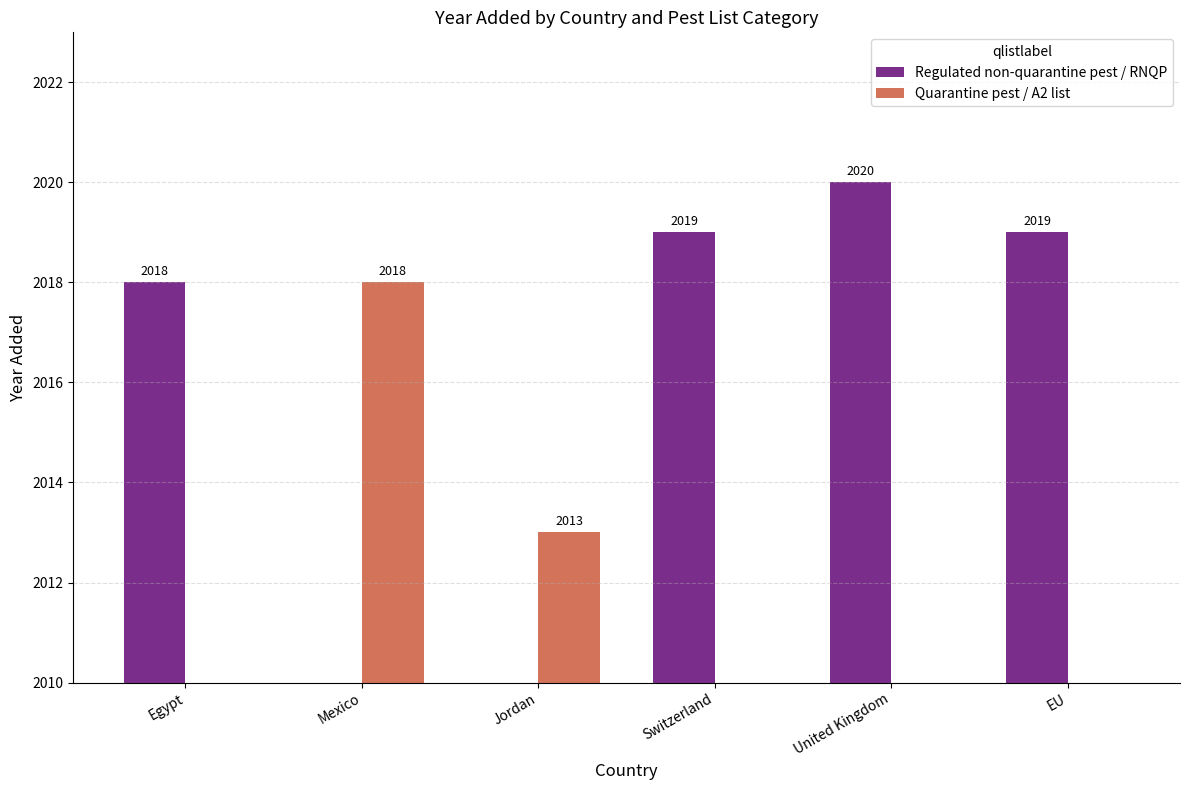

What is the average value of the Quarantine pest / A2 list series?

672